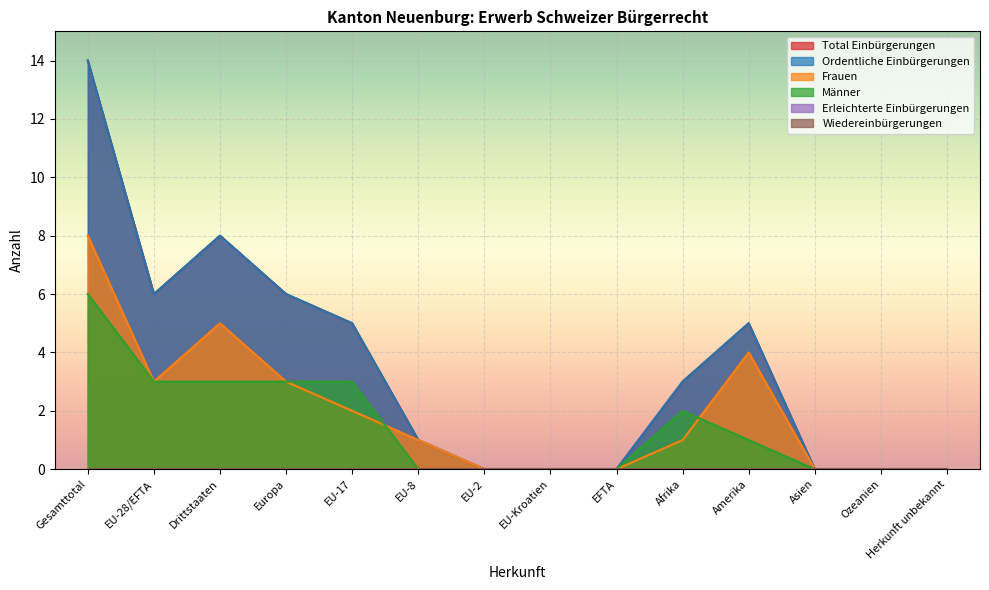

What is the difference between the maximum and minimum values in the Männer series?

6